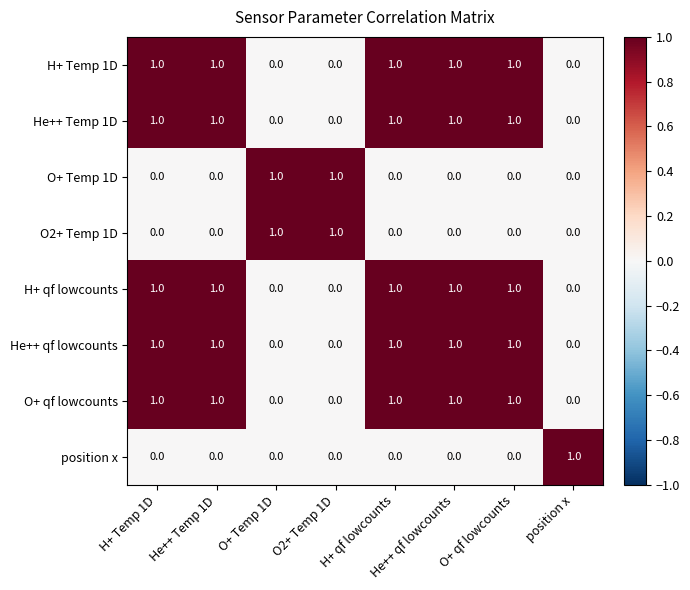

What is the total value across all series at O+ qf lowcounts?

5